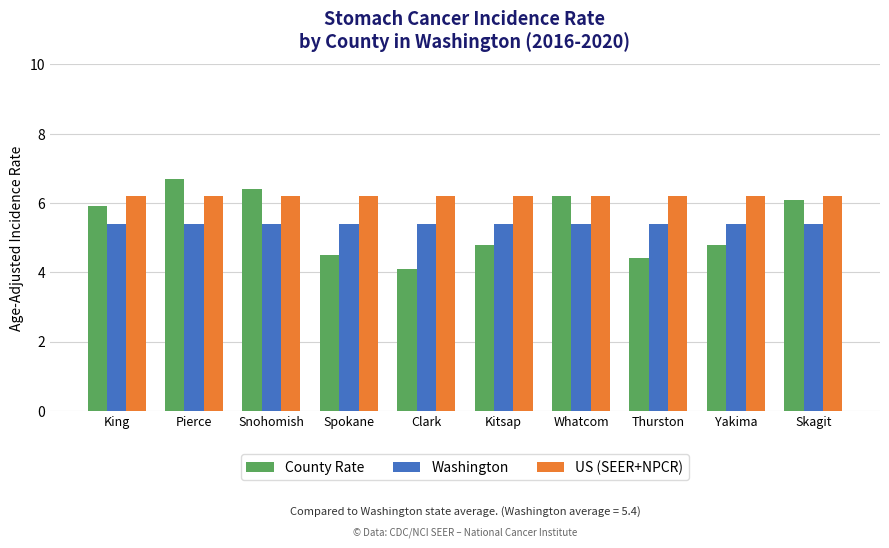

What is the sum of the Washington values at Thurston and Spokane?

10.8